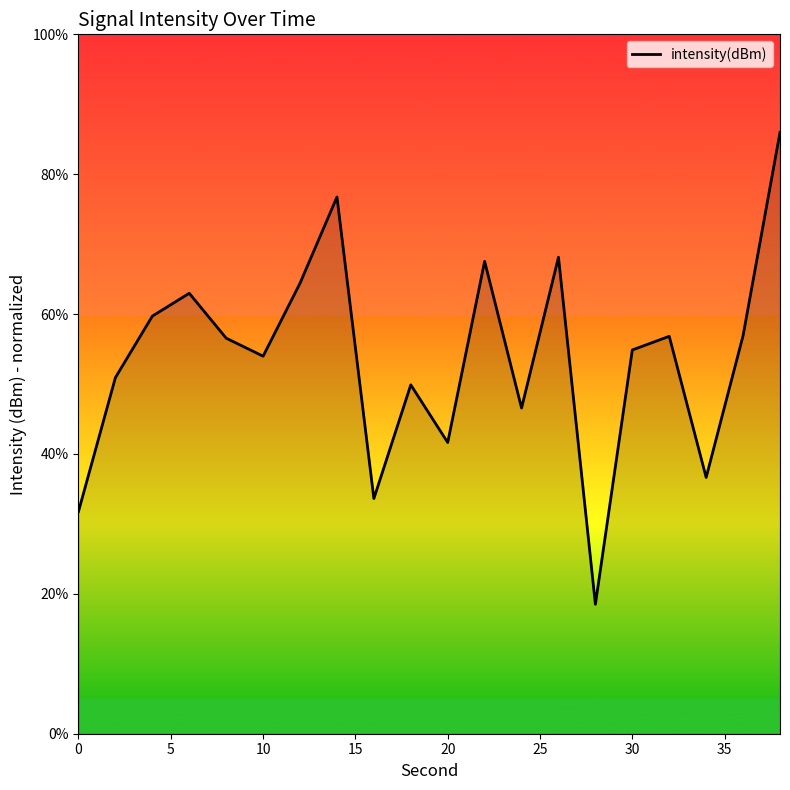

What is the minimum value shown in the chart?

18.5